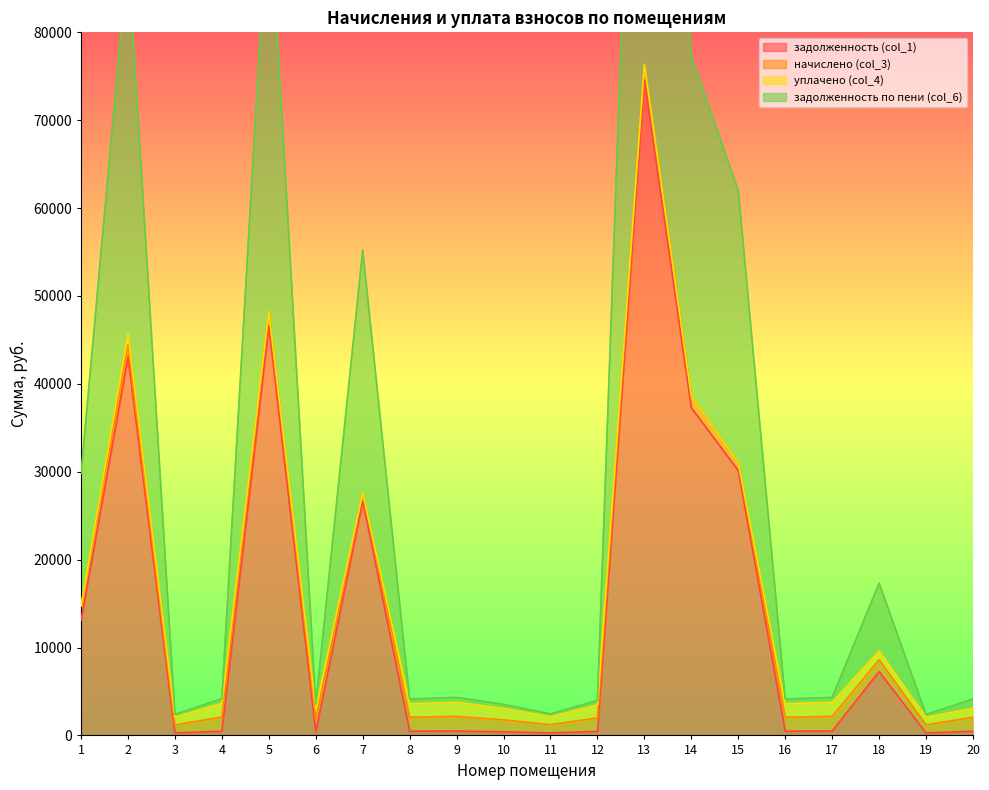

Between 17 and 9, which is larger?

17